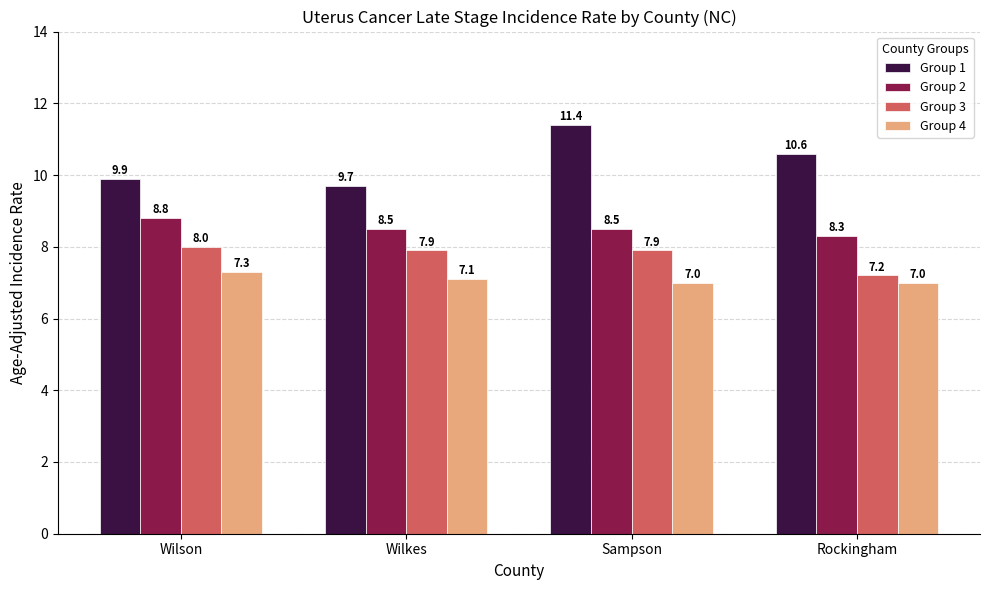

What is the approximate value of Group 4 at Wilson?

7.3